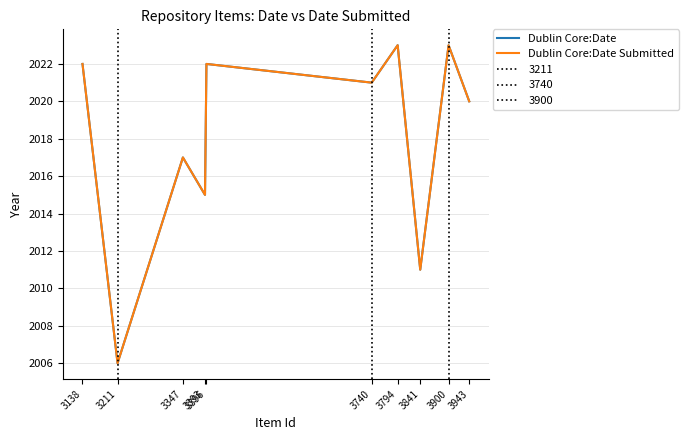

True or false: Dublin Core:Date Submitted has a value of 2020 at 3943.

True